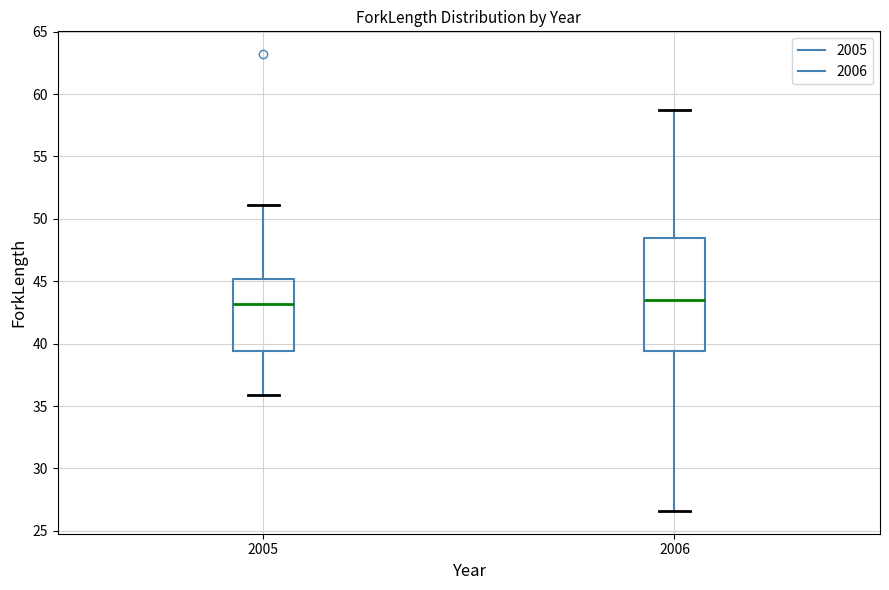

Reading left to right, transcribe this box plot: for each box, give where its median line is, the range the box spans, and where its two whiskers end, as read against the y-axis. The values are not printed on the chart, so give them approximately, as read against the axis.

2005: median 43.0, box 39.5 to 45.0, whiskers 36.0 to 51.0
2006: median 43.5, box 39.5 to 48.5, whiskers 26.5 to 58.5